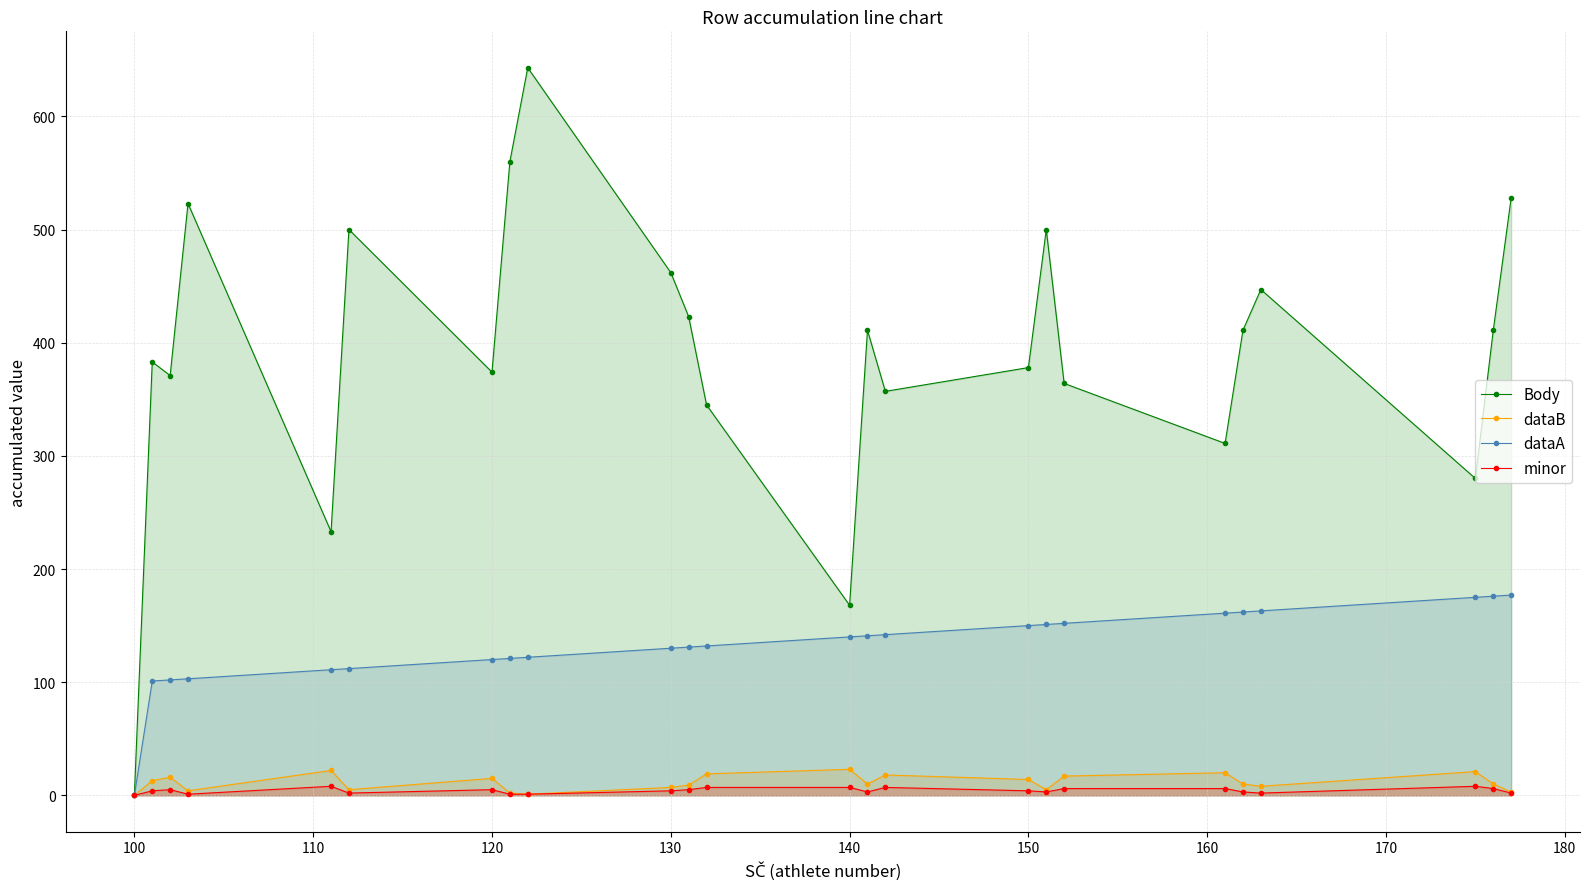

Reading left to right, list all the values displayed in this chart.

Body: 0	383	371	523	233	500	374	560	643	462	423	345	168	411	357	378	500	364	311	411	447	280	411	528
dataB: 0	13	16	4	22	5	15	2	1	7	9	19	23	10	18	14	5	17	20	10	8	21	10	3
dataA: 0	101	102	103	111	112	120	121	122	130	131	132	140	141	142	150	151	152	161	162	163	175	176	177
minor: 0	4	5	1	8	2	5	1	1	4	5	7	7	3	7	4	3	6	6	3	2	8	6	2